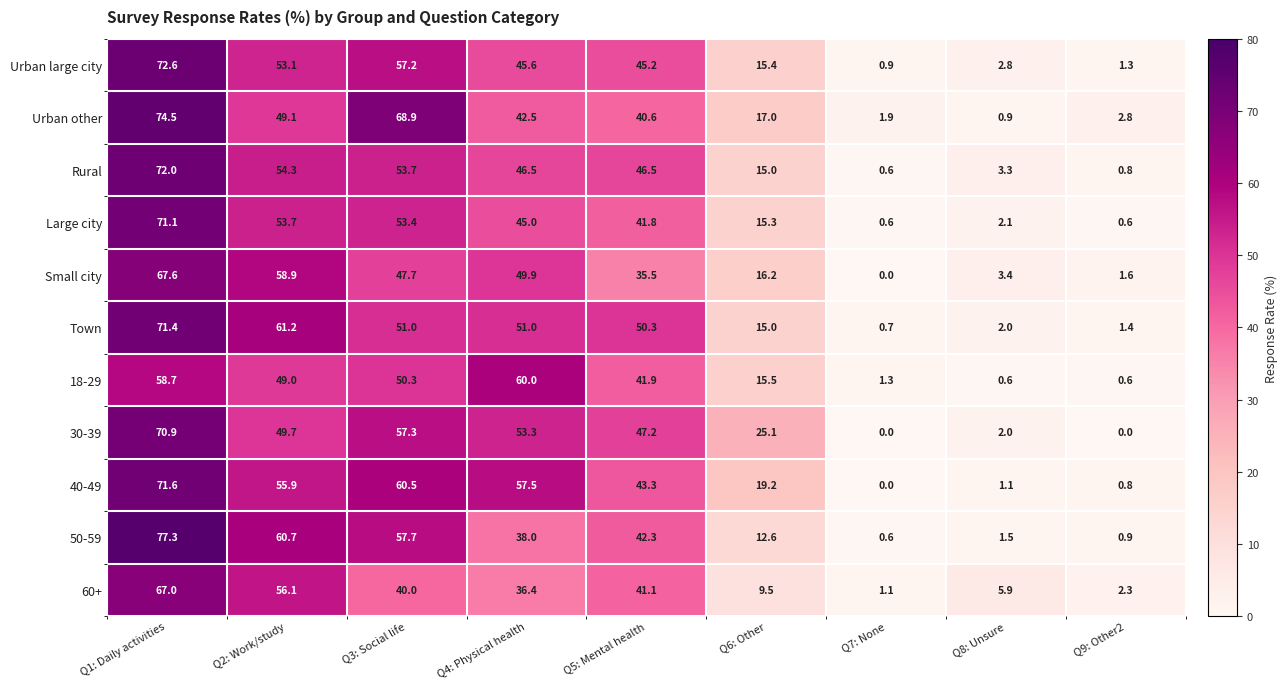

Rank the categories by Small city value from lowest to highest.

Q7: None, Q9: Other2, Q8: Unsure, Q6: Other, Q5: Mental health, Q3: Social life, Q4: Physical health, Q2: Work/study, Q1: Daily activities